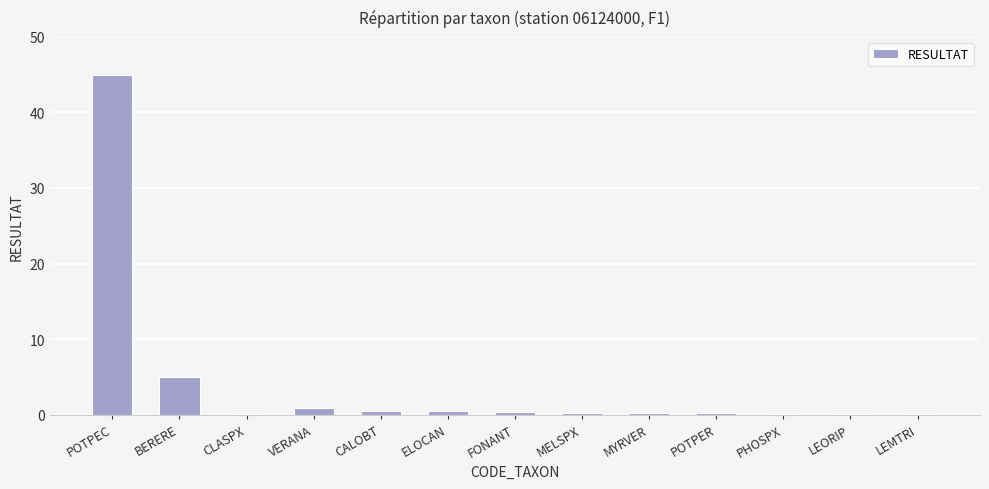

What is the greatest value displayed?

45.0